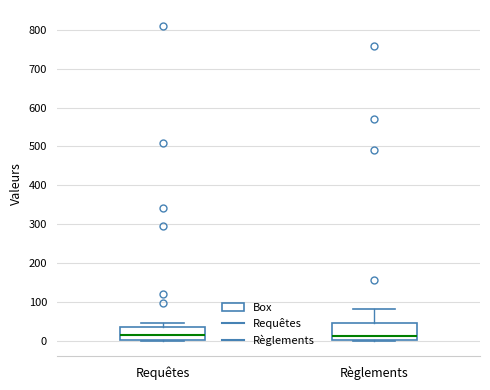

Where does the median line of the box for Règlements sit on the y-axis? The values are not printed on the chart, so give them approximately, as read against the axis.

10